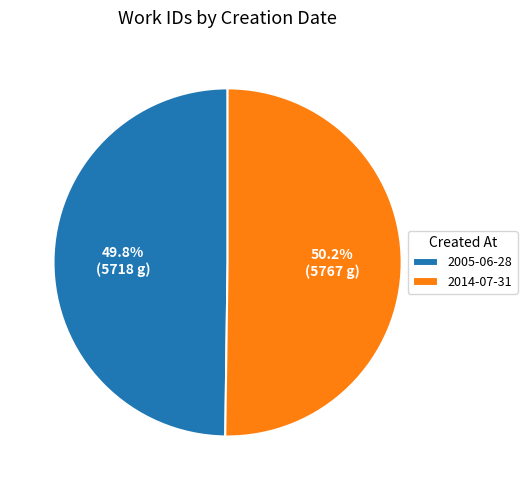

What portion of the pie excludes 2014-07-31?

49.8%